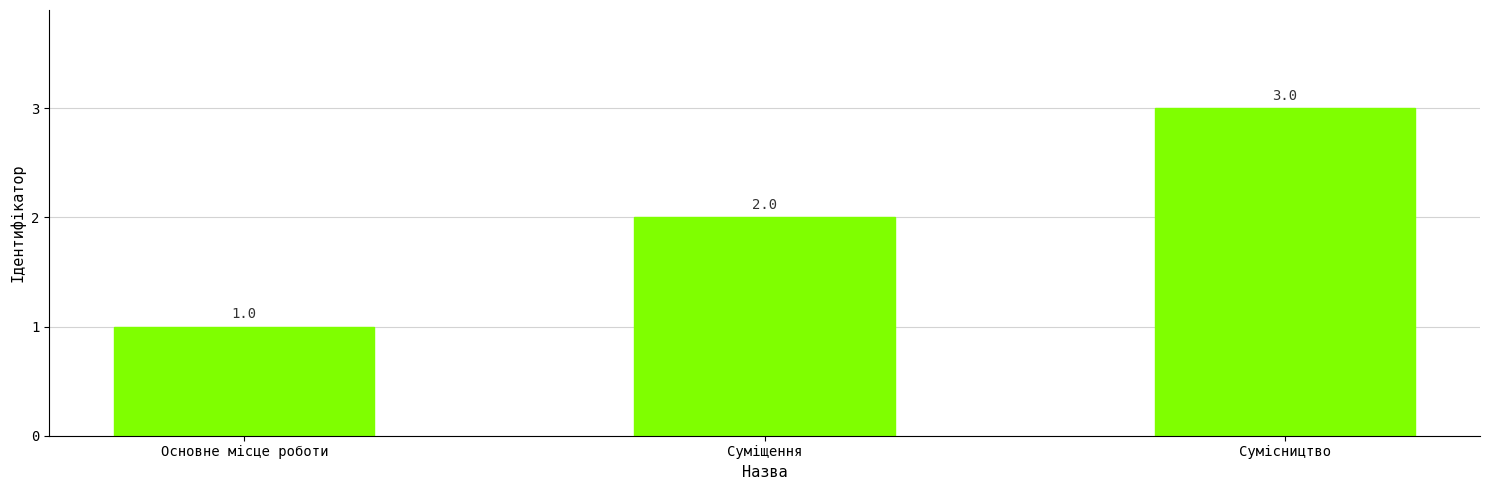

What is the difference between the values at Основне місце роботи and Суміщення?

1